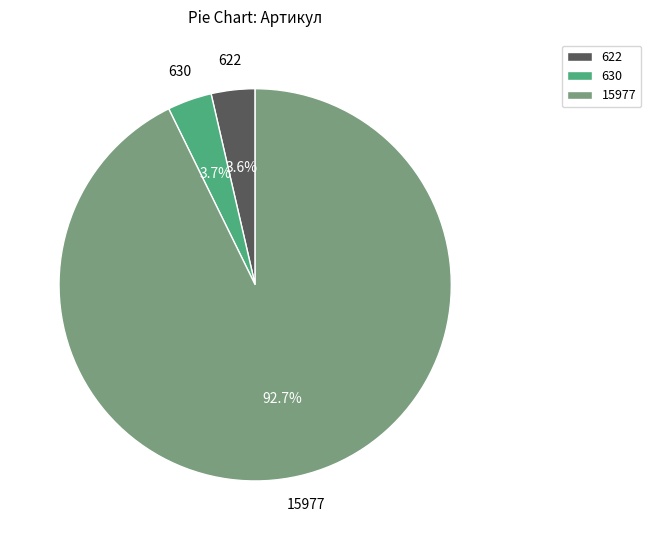

What is the total percentage of 15977 and 622?

96.3%